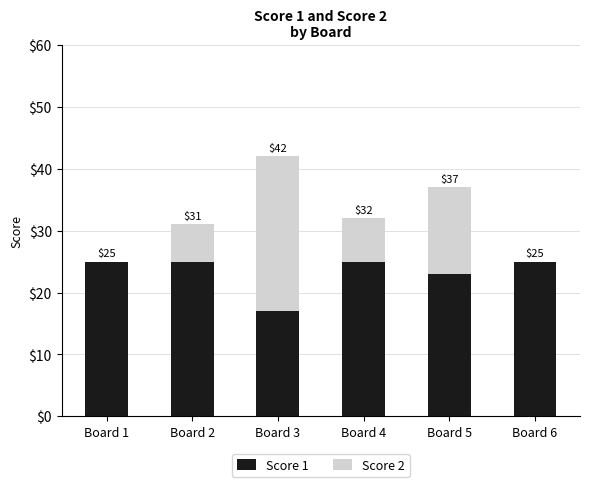

What are all the series names shown in the legend?

Score 1, Score 2